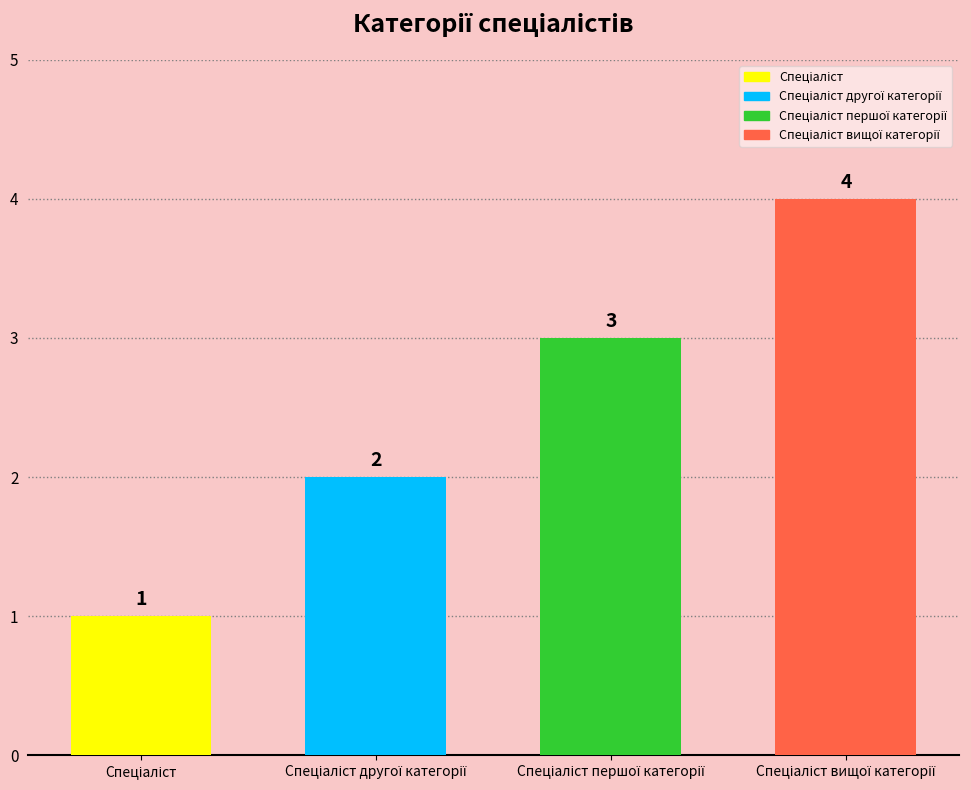

What is the difference between the maximum and minimum values?

3